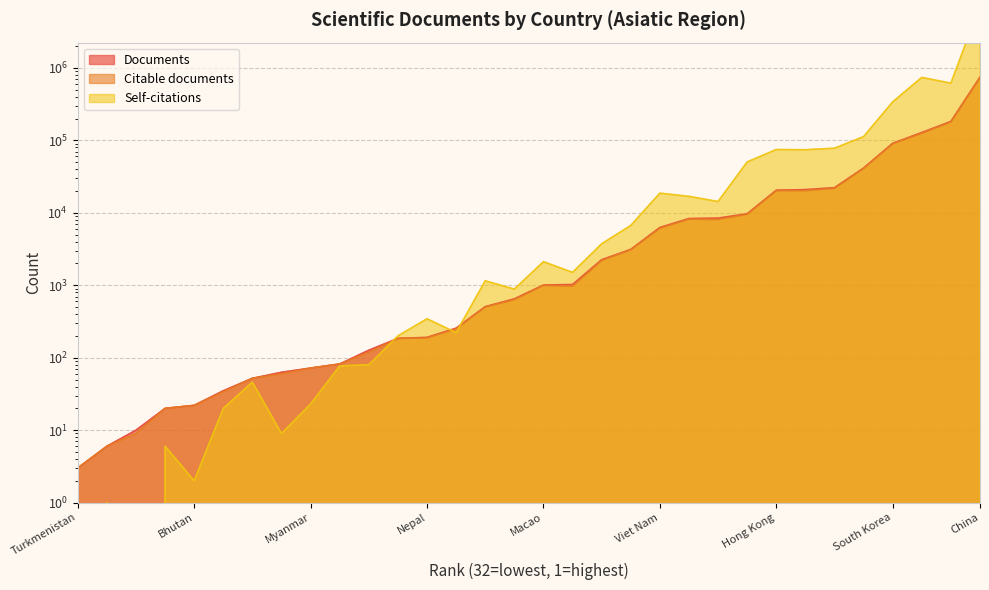

Rank the series by their maximum value, from lowest to highest.

Citable documents, Documents, Self-citations